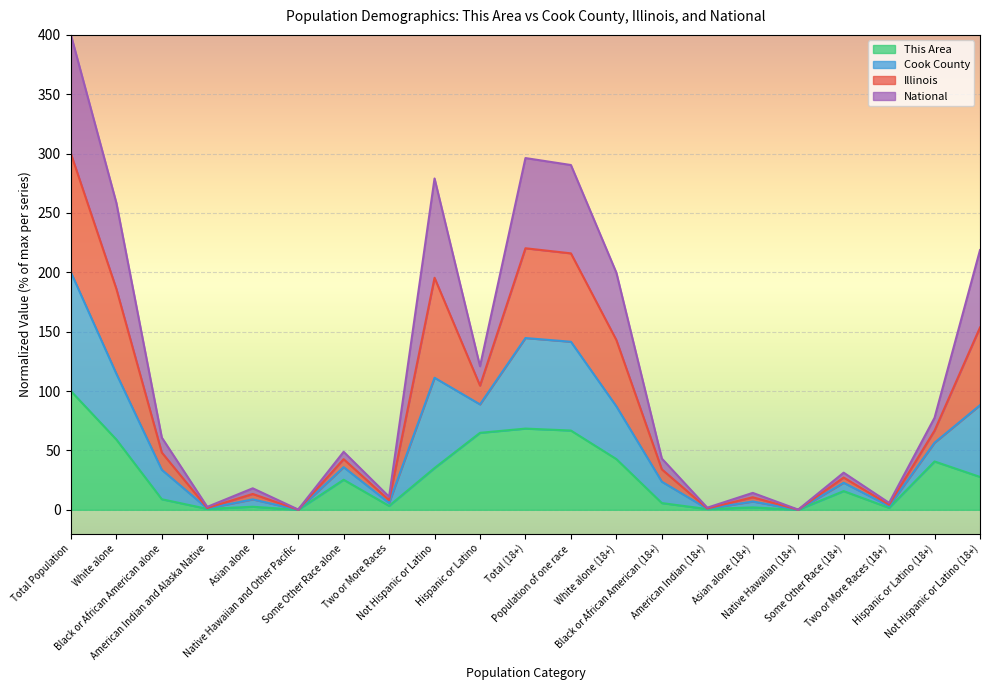

What are all the series names shown in the legend?

This Area, Cook County, Illinois, National